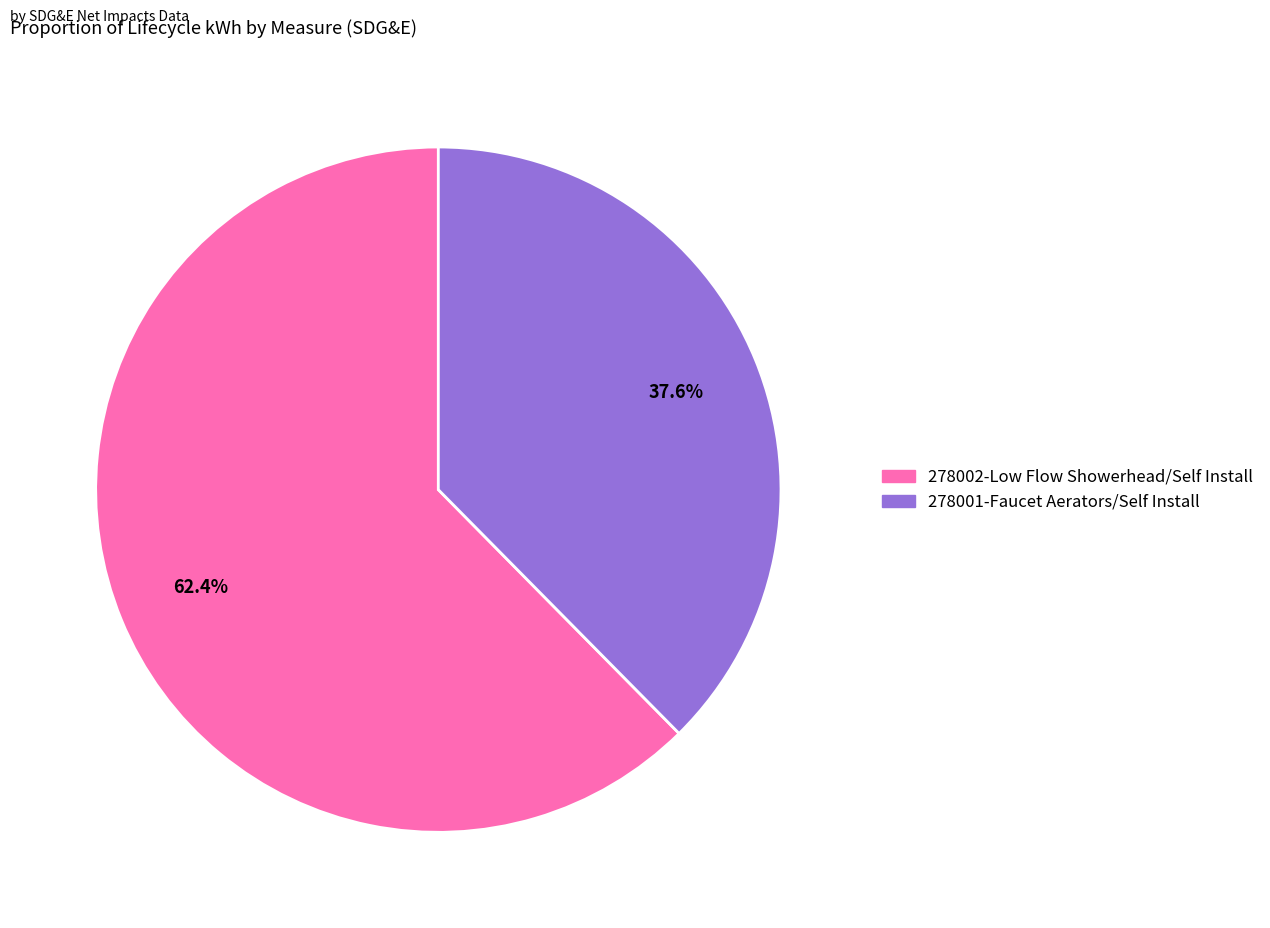

Does any single category account for the majority?

Yes